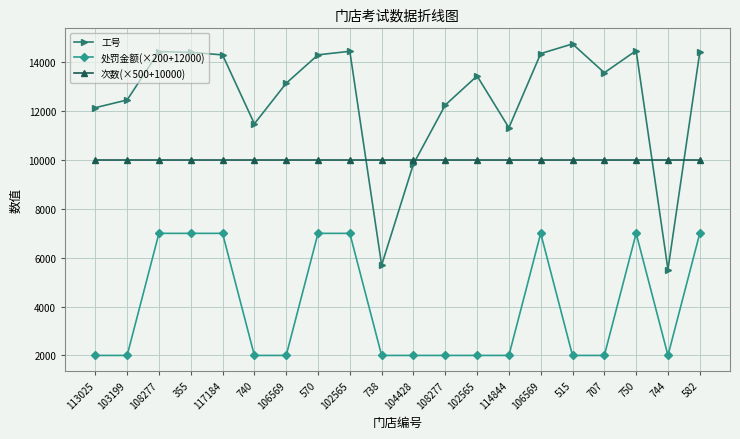

What are all the series names shown in the legend?

工号, 处罚金额(×200+12000), 次数(×500+10000)